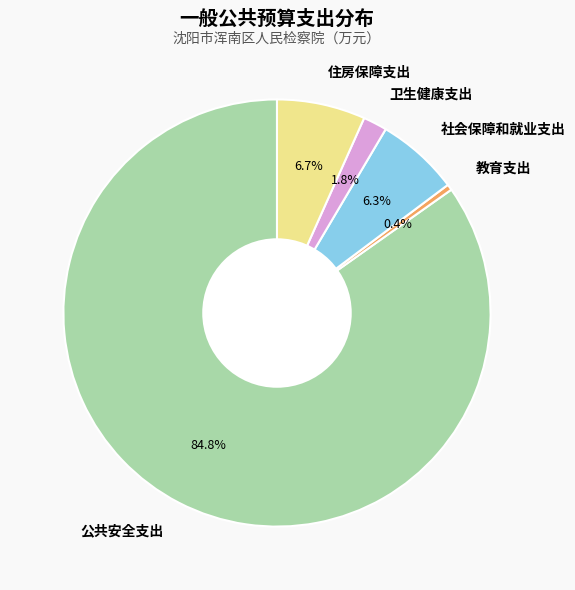

What percentage is NOT represented by 社会保障和就业支出?

93.7%